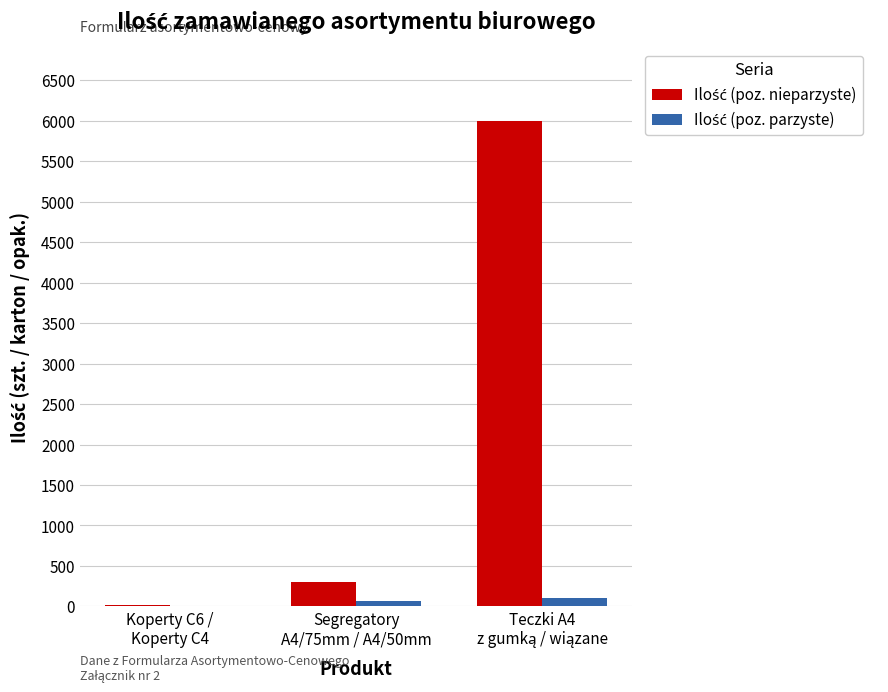

What is the maximum value shown in the chart?

6000